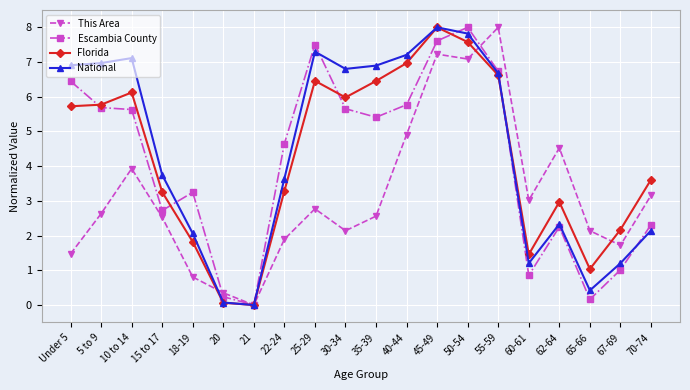

True or false: This Area has more than 2 interior local peaks.

True